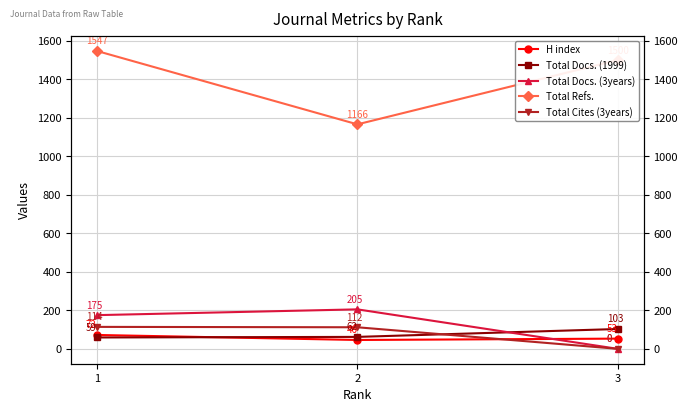

At which label does H index first exceed 53?

1